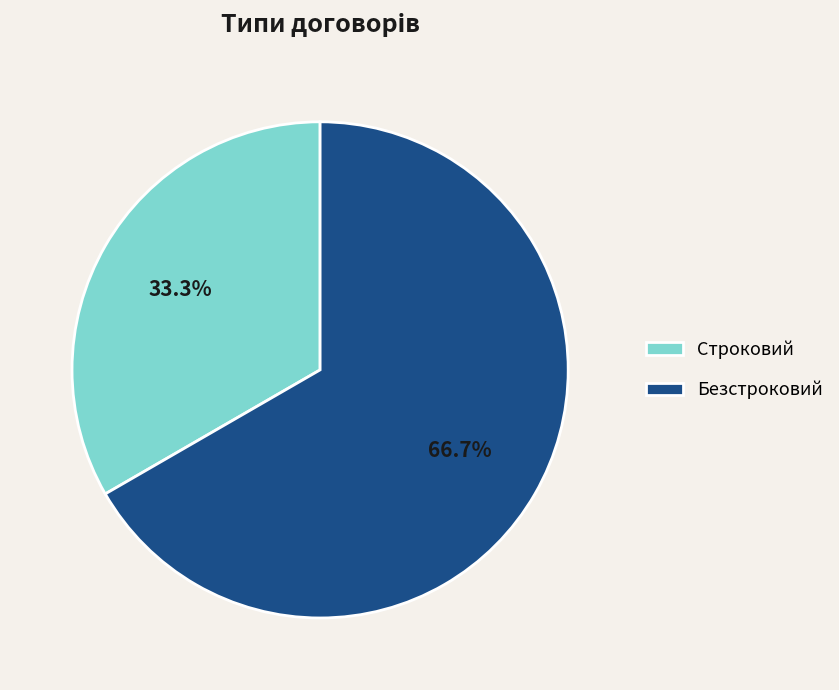

Count the number of slices in the pie.

2